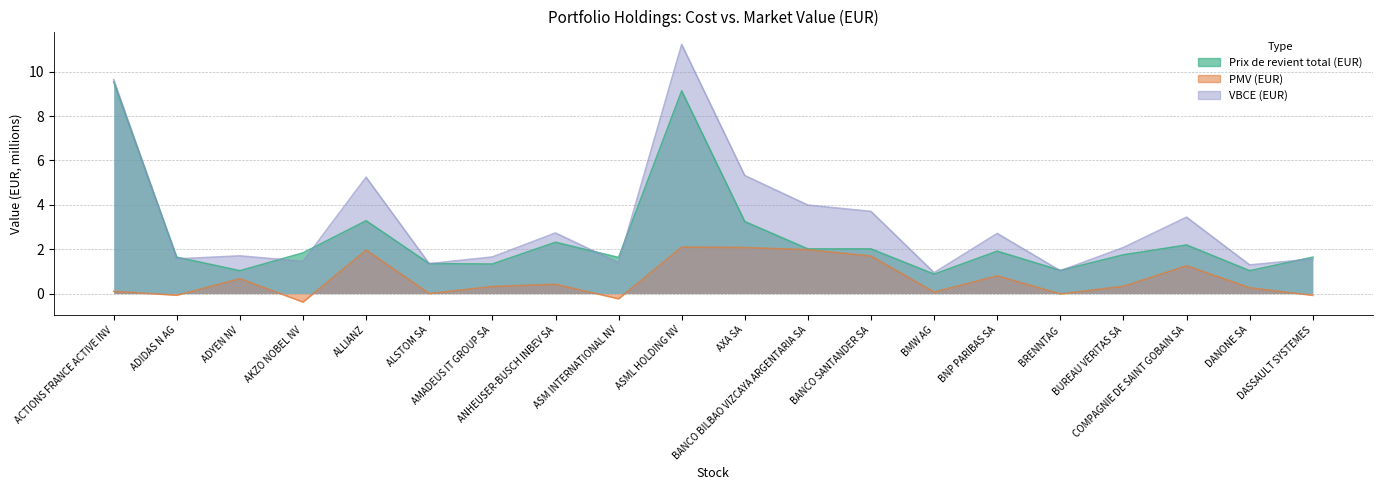

Which series has the largest total across all categories?

VBCE (EUR)